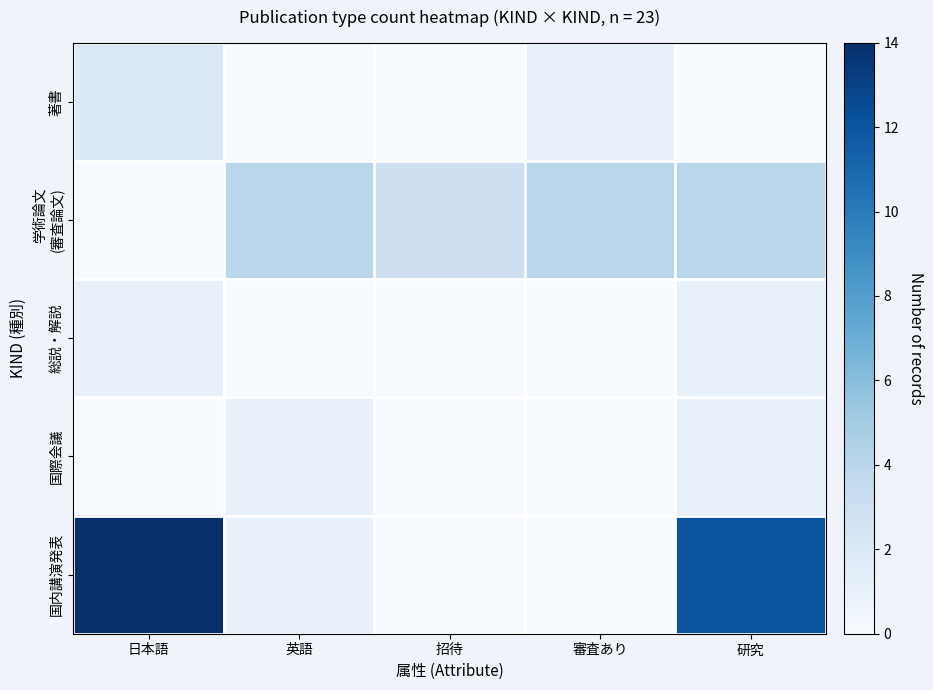

Which series changed the most between 審査あり and 研究?

国内講演発表